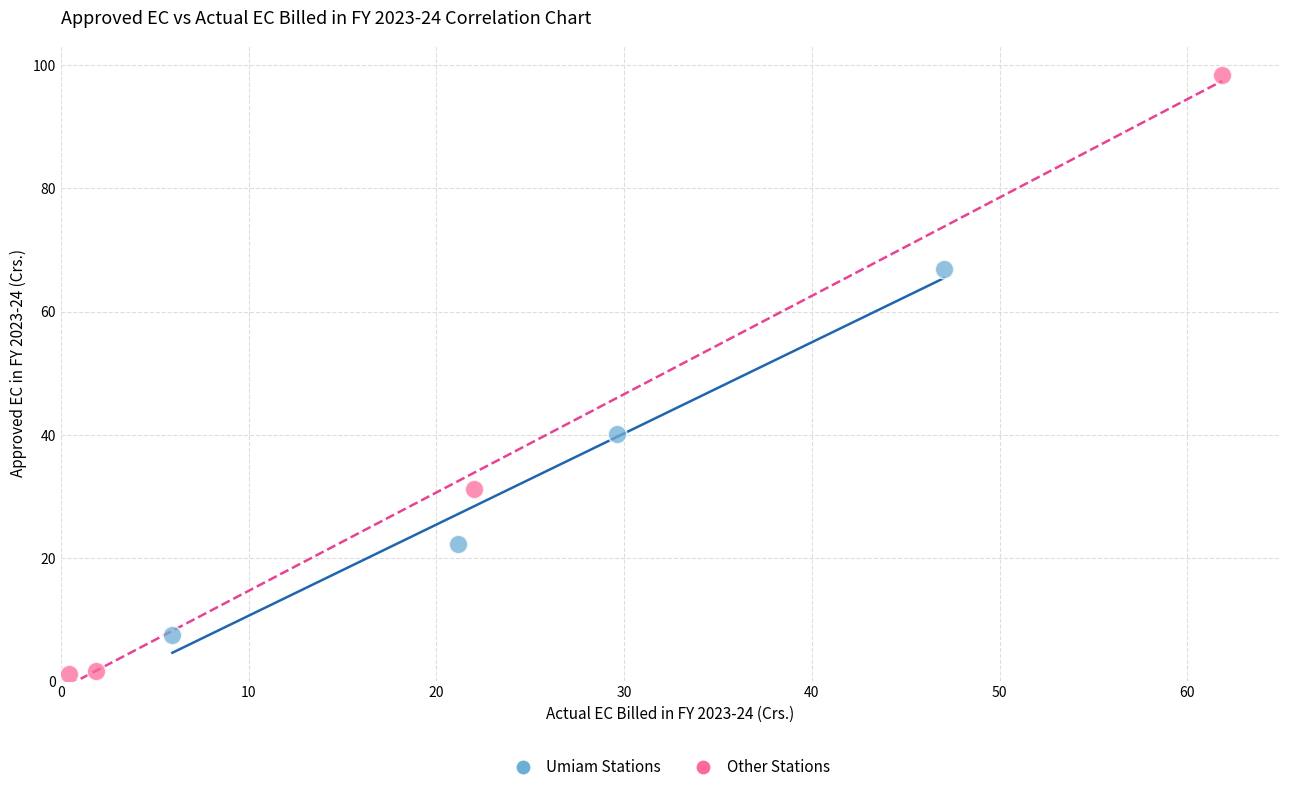

Which series reaches the minimum Y coordinate?

Other Stations